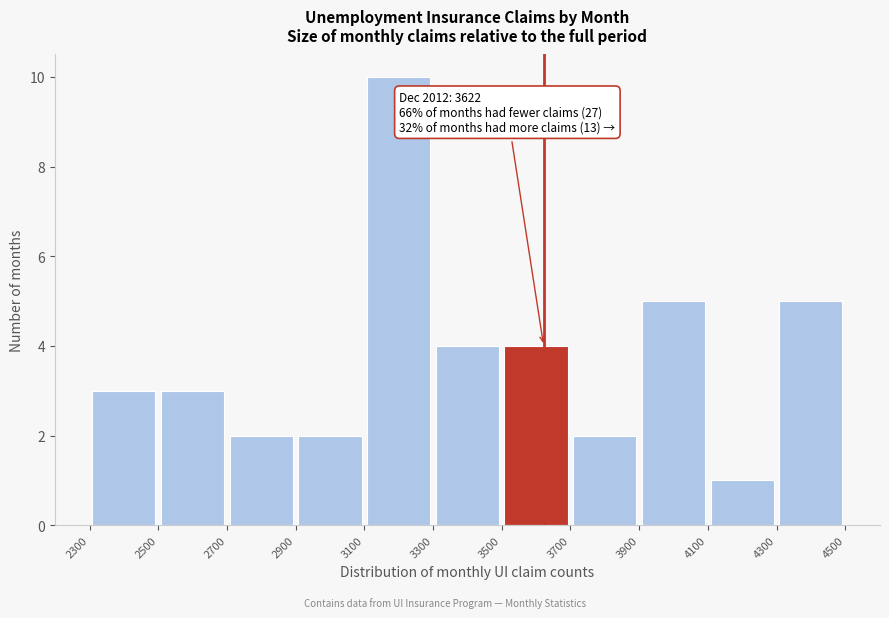

Over which range of the x-axis is the bar tallest?

3100 to 3300